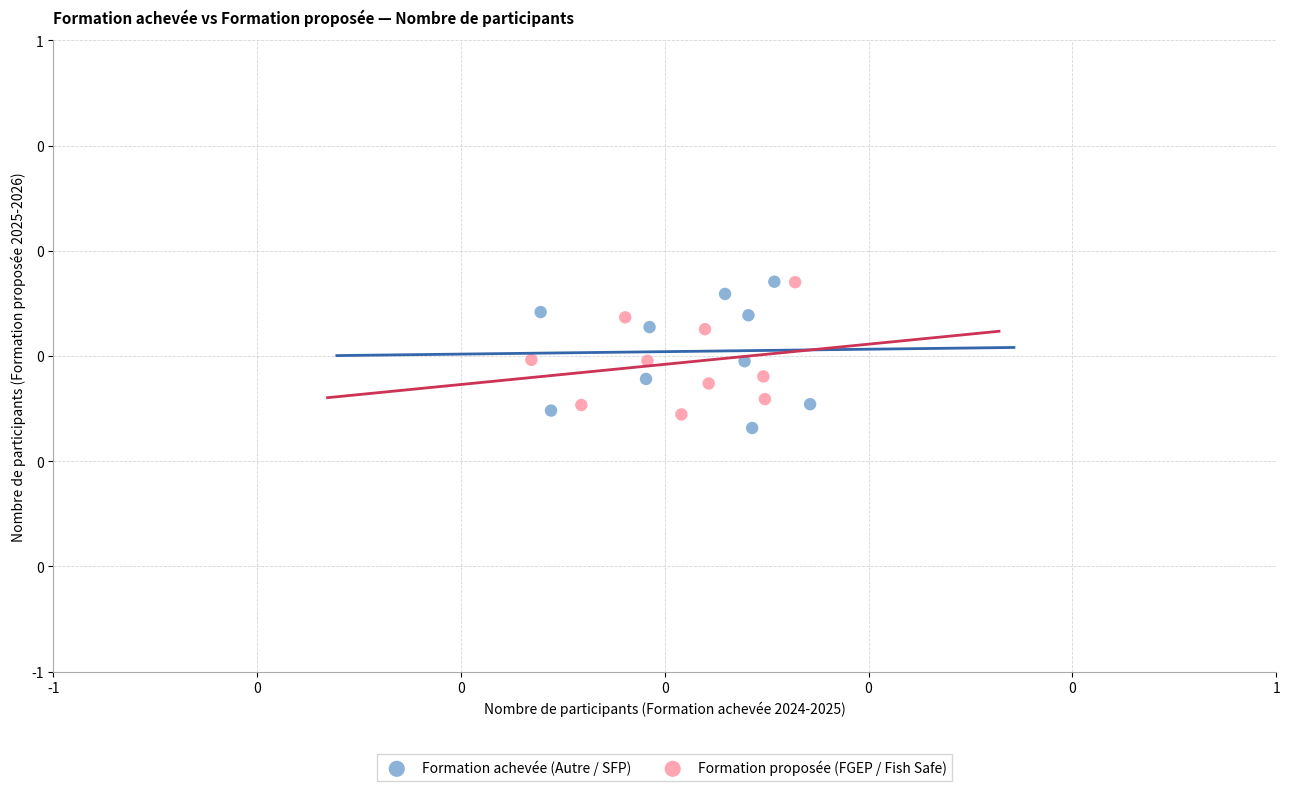

Which series has the largest Y range (max minus min)?

Formation achevée (Autre / SFP)